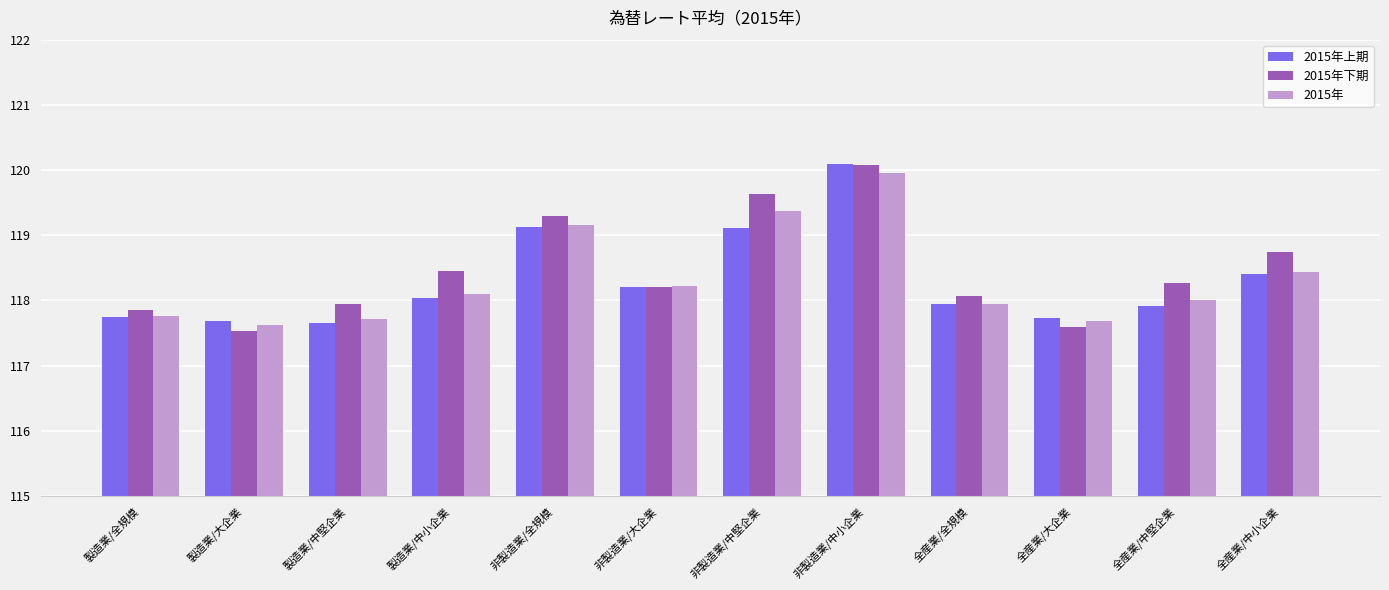

What is the difference between the second highest and second lowest values in the 2015年下期 series?

2.0